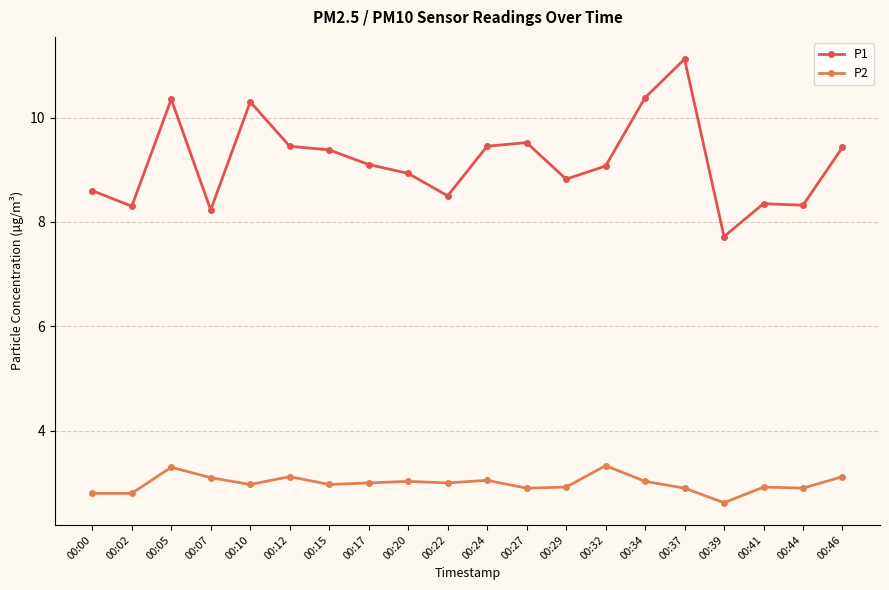

What is the total value across all series at 00:12?

12.6